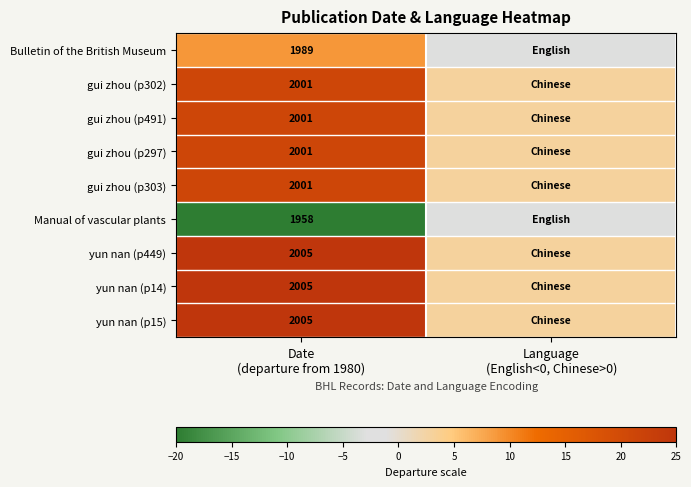

What is the difference between the maximum and minimum values in the Manual of vascular plants series?

19